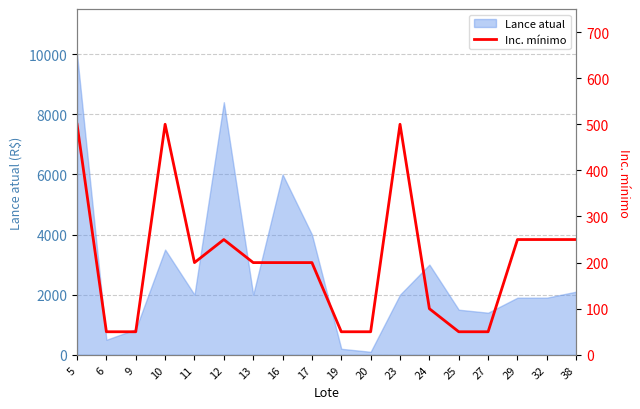

Which has a higher value, 27 or 19?

27